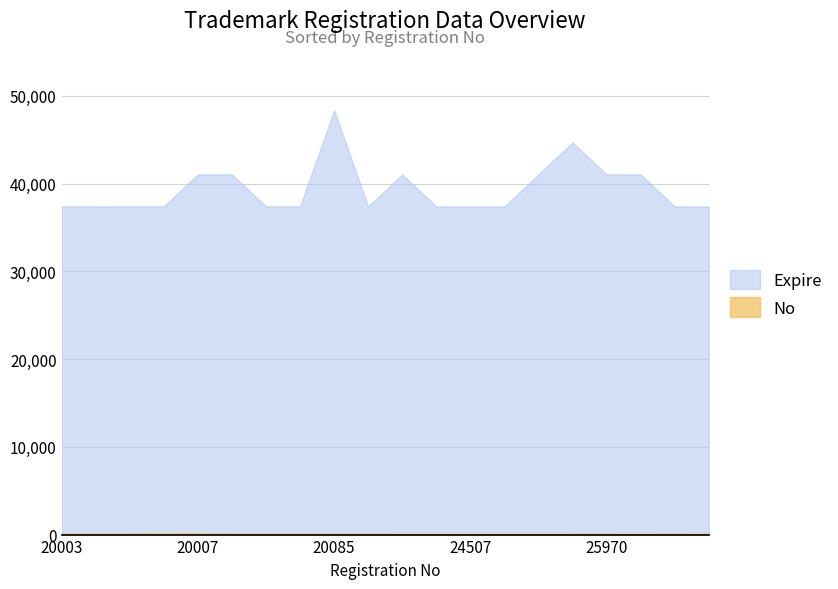

What is the average value of the Expire series?

39409